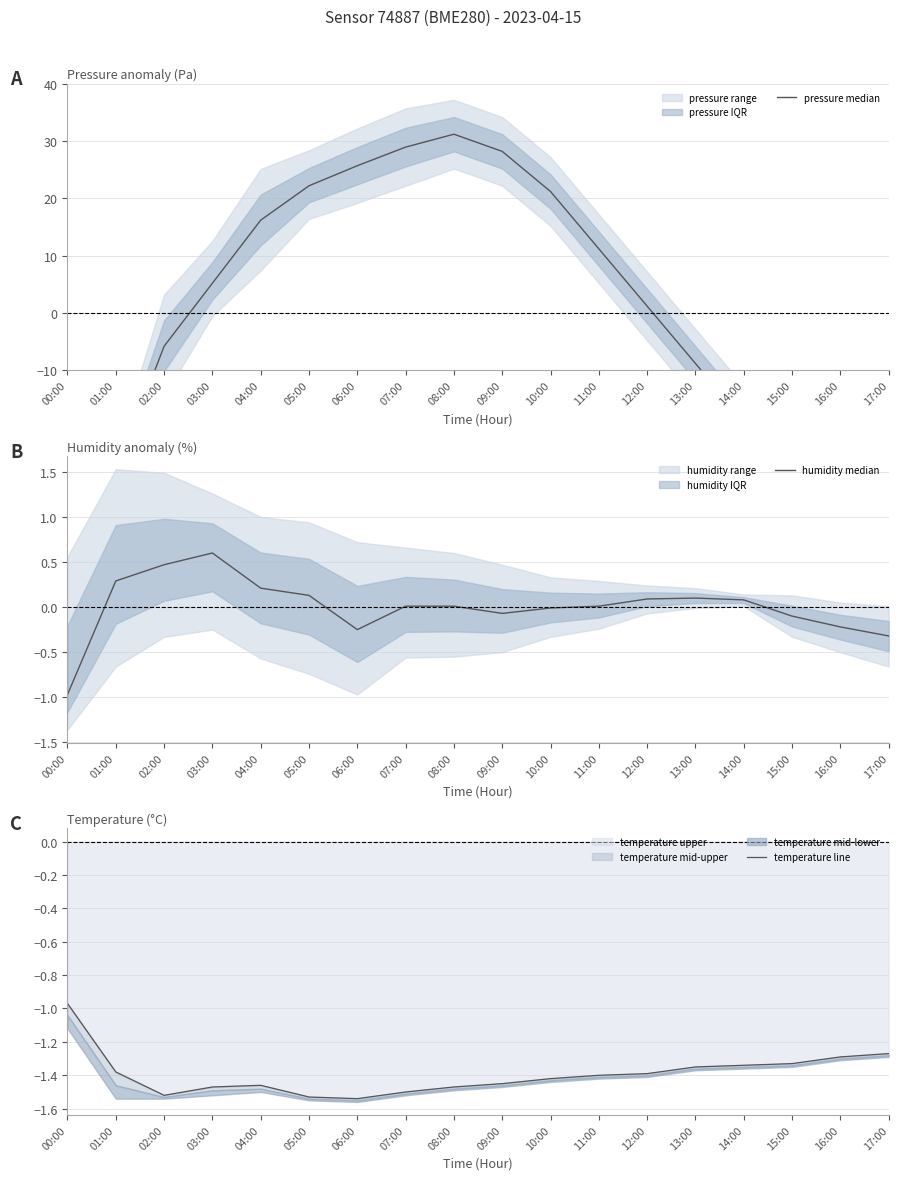

What is the total value across all series at 12:00?

-0.1